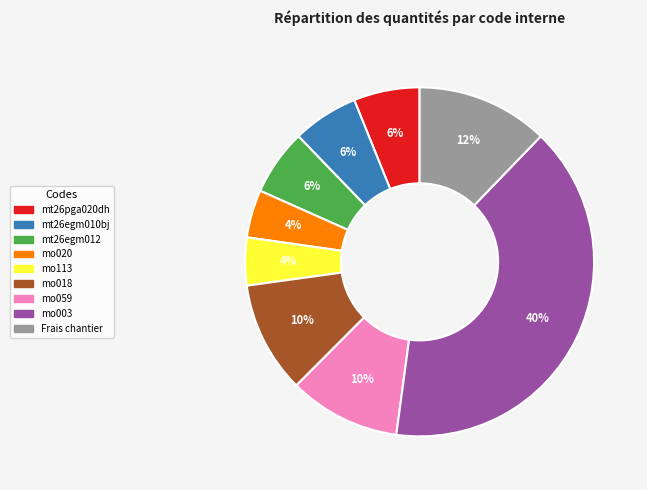

Is there a majority slice in this chart?

No